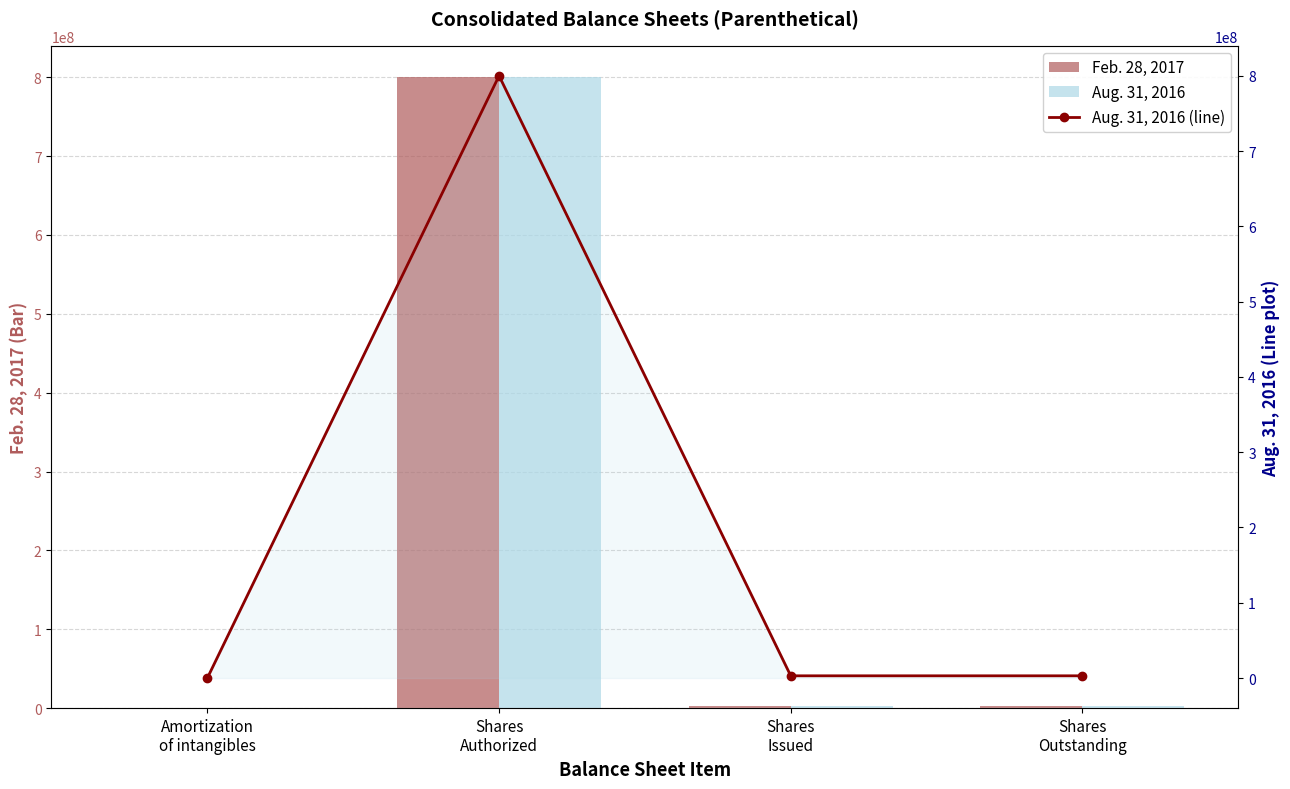

At how many categories does at least one series exceed 207569599?

1